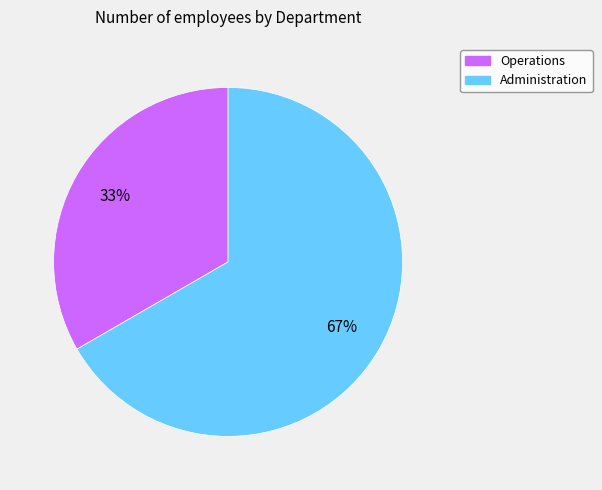

Combined, do Administration and Operations account for over 50%?

Yes